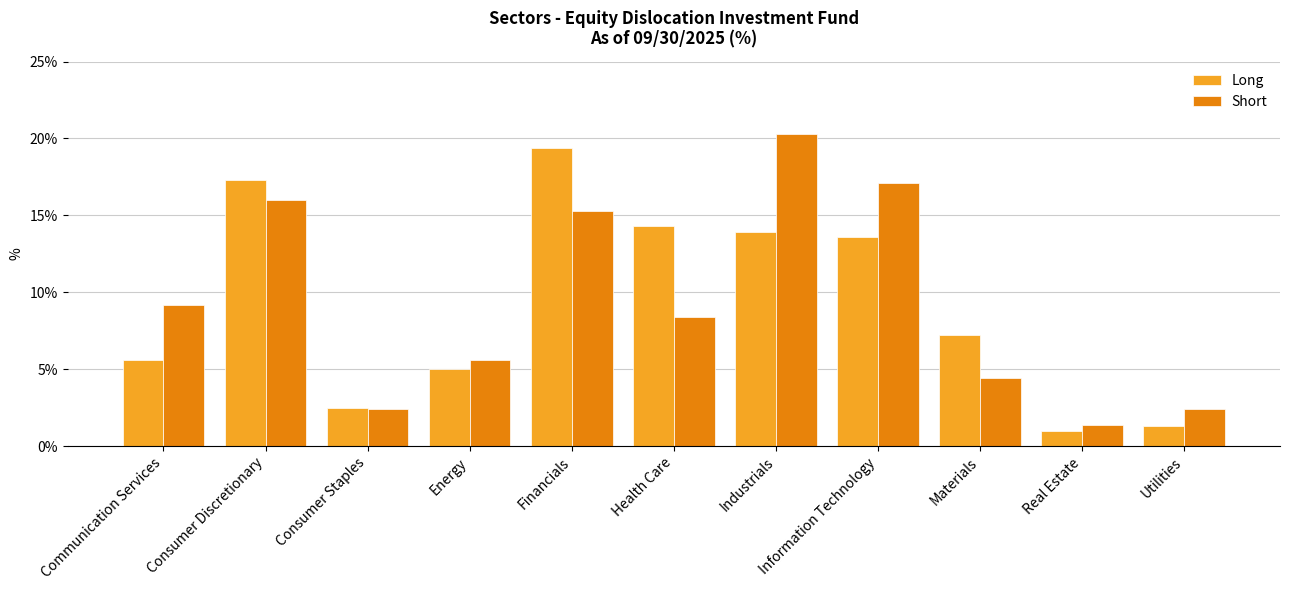

How many data points in Long are less than 7?

5